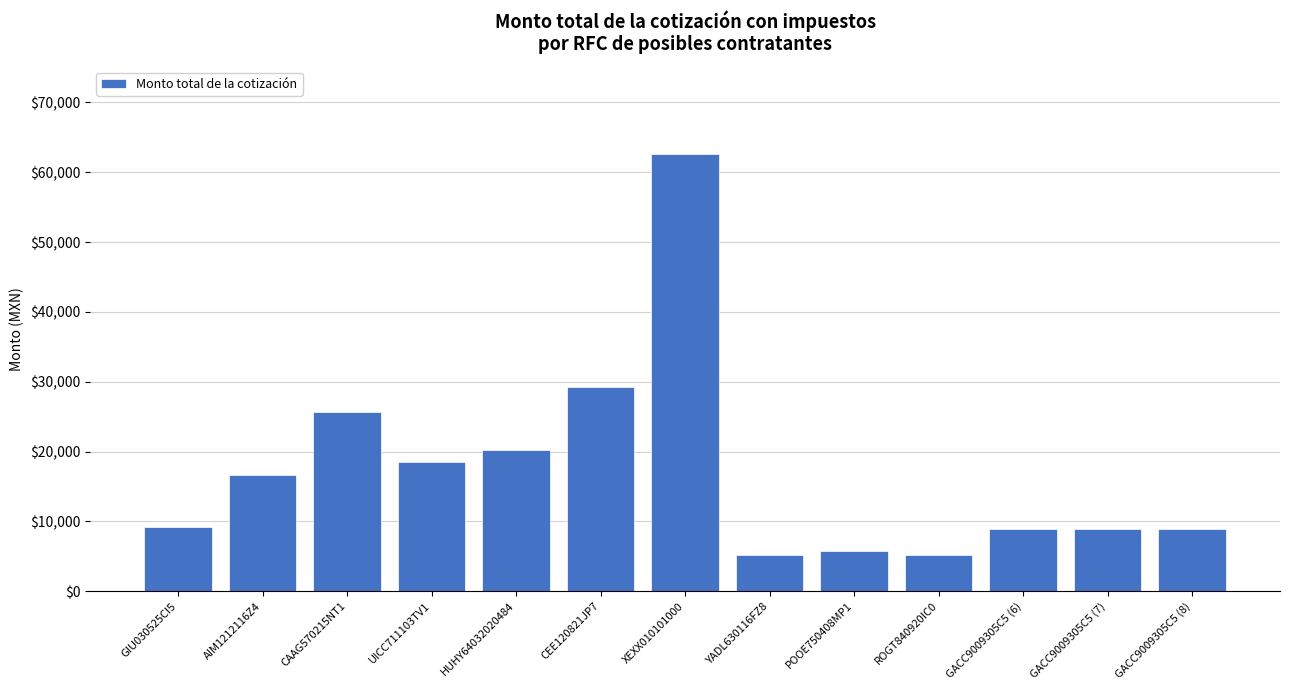

What is the change in value from CEE120821JP7 to YADL630116FZ8?

-23965.6